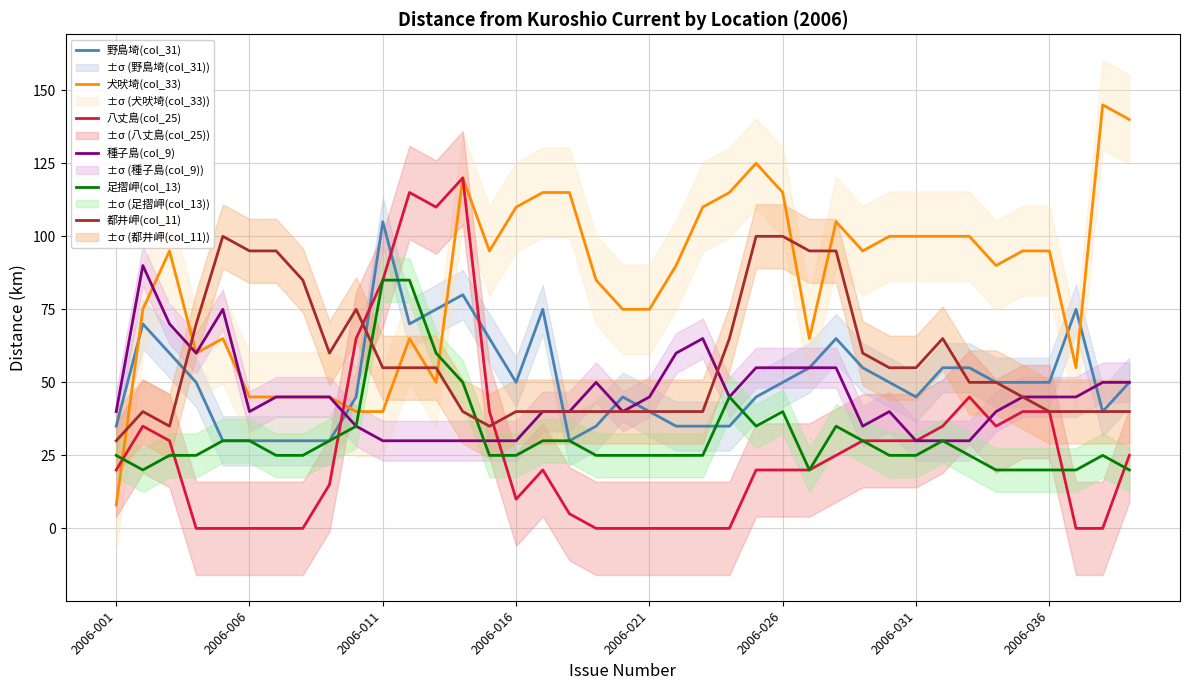

True or false: 犬吠埼(col_33) has a value of 75 at 2006-021.

True